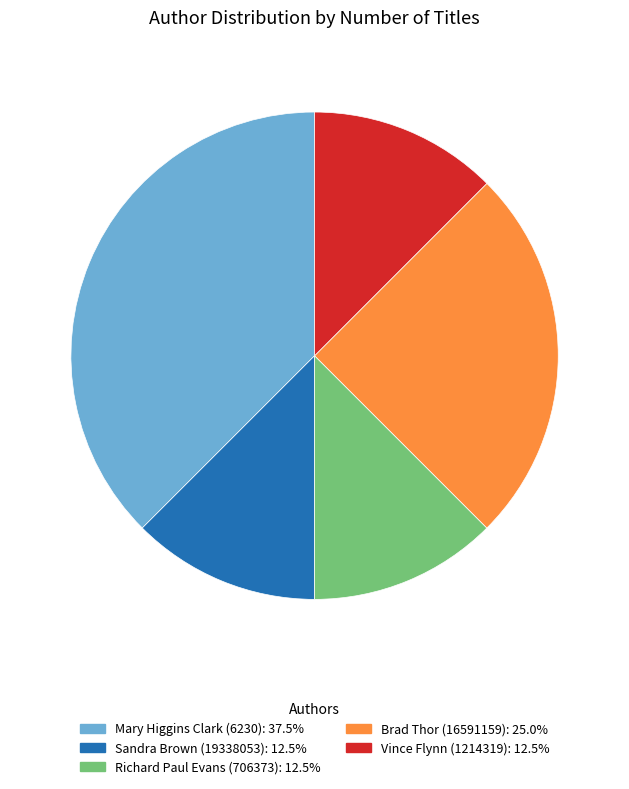

What is the largest slice in the pie chart?

Mary Higgins Clark (6230)